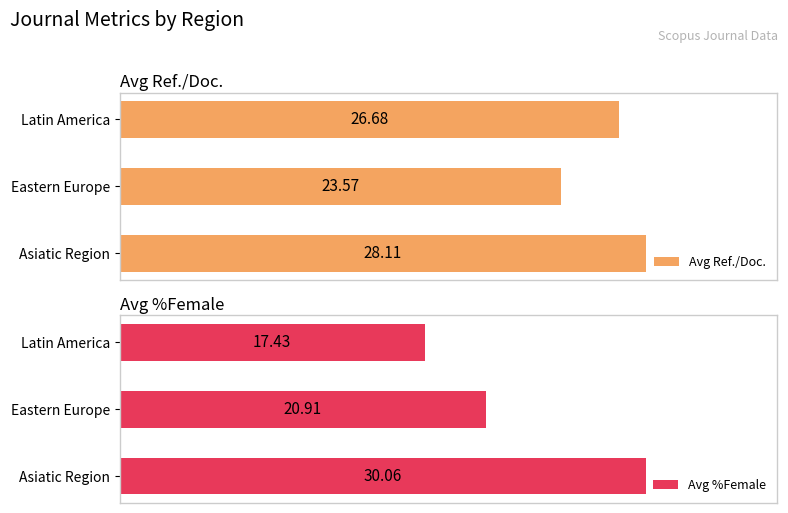

At which label is Avg Ref./Doc. closest to 25?

Eastern Europe